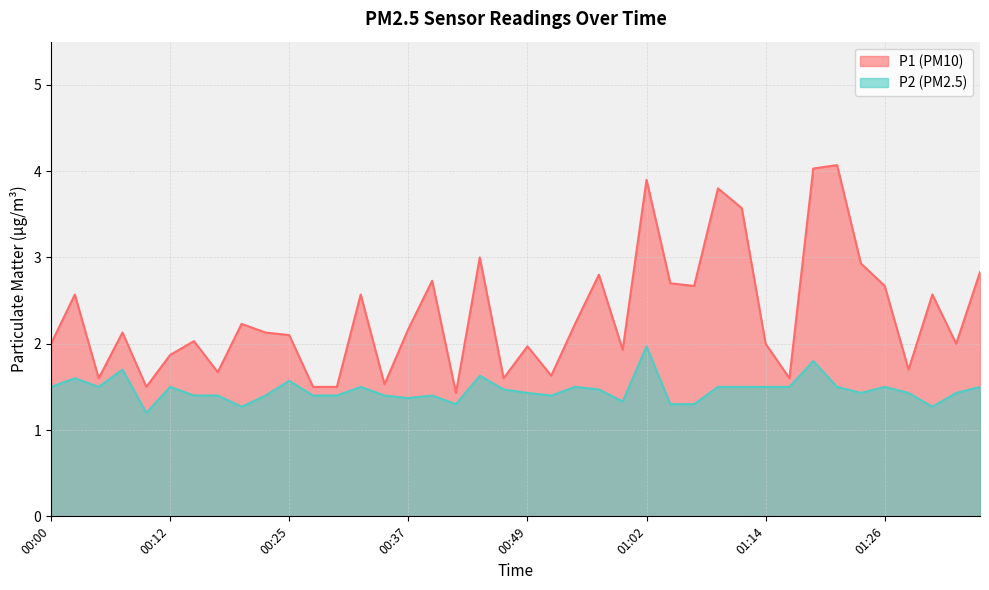

What is the average value of the P2 series?

1.5